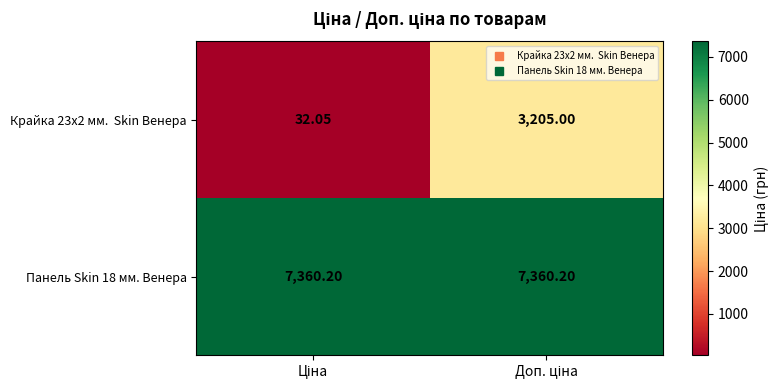

How many series are shown in this chart?

2